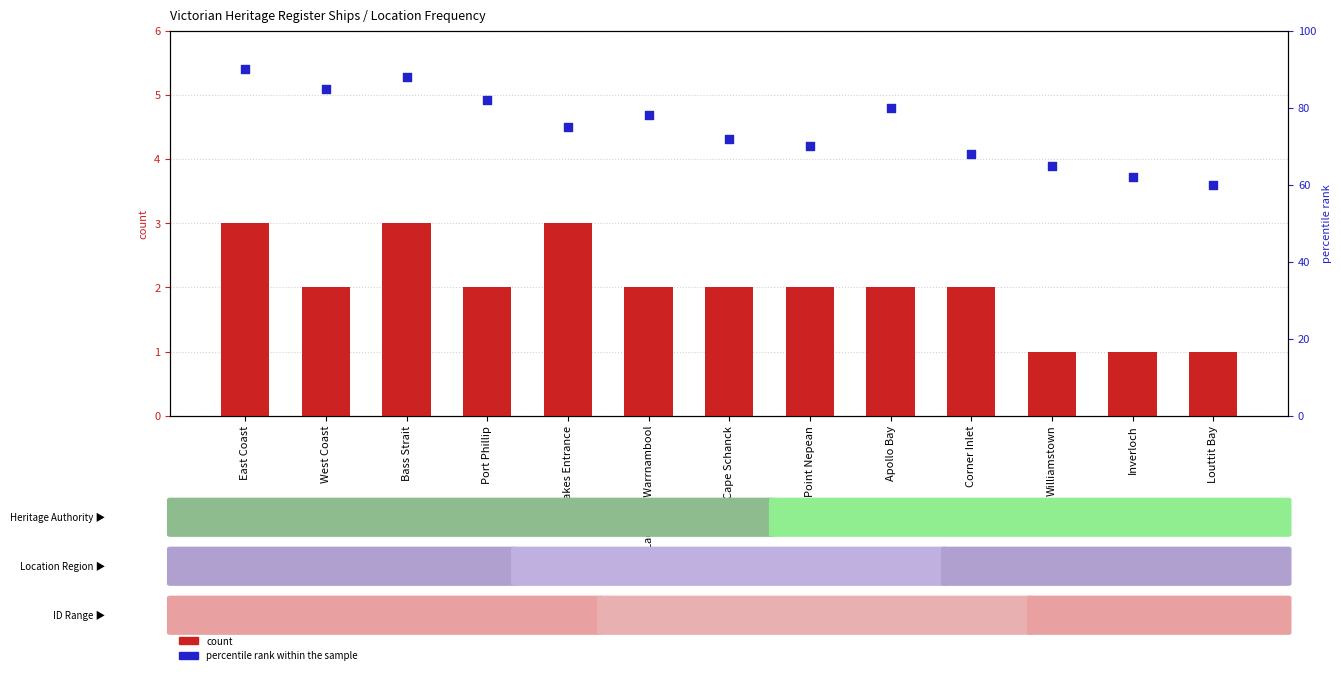

What is the total value across all series at Point Nepean?

72